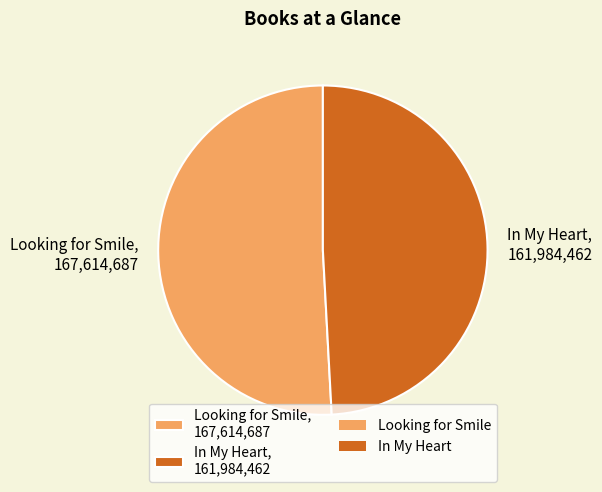

Does In My Heart, 161,984,462 account for over 50% of the chart?

No